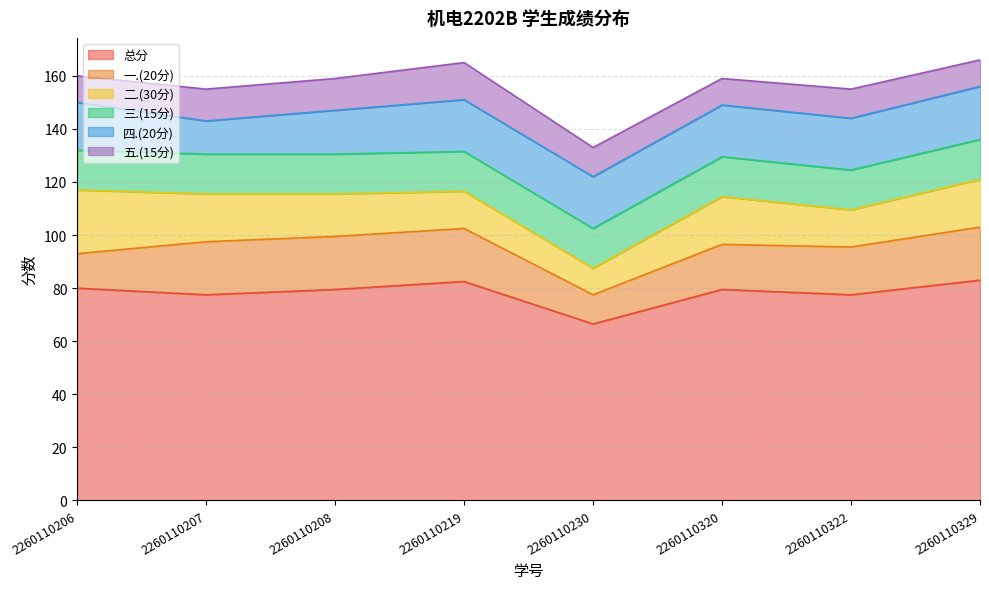

Reading right to left, what are all the values shown in this chart?

总分: 2260110329=83.0	2260110322=77.5	2260110320=79.5	2260110230=66.5	2260110219=82.5	2260110208=79.5	2260110207=77.5	2260110206=80.0
一.(20分): 2260110329=20.0	2260110322=18.0	2260110320=17.0	2260110230=11.0	2260110219=20.0	2260110208=20.0	2260110207=20.0	2260110206=13.0
二.(30分): 2260110329=18.0	2260110322=14.0	2260110320=18.0	2260110230=10.0	2260110219=14.0	2260110208=16.0	2260110207=18.0	2260110206=24.0
三.(15分): 2260110329=15.0	2260110322=15.0	2260110320=15.0	2260110230=15.0	2260110219=15.0	2260110208=15.0	2260110207=15.0	2260110206=15.0
四.(20分): 2260110329=20.0	2260110322=19.5	2260110320=19.5	2260110230=19.5	2260110219=19.5	2260110208=16.5	2260110207=12.5	2260110206=18.0
五.(15分): 2260110329=10.0	2260110322=11.0	2260110320=10.0	2260110230=11.0	2260110219=14.0	2260110208=12.0	2260110207=12.0	2260110206=10.0